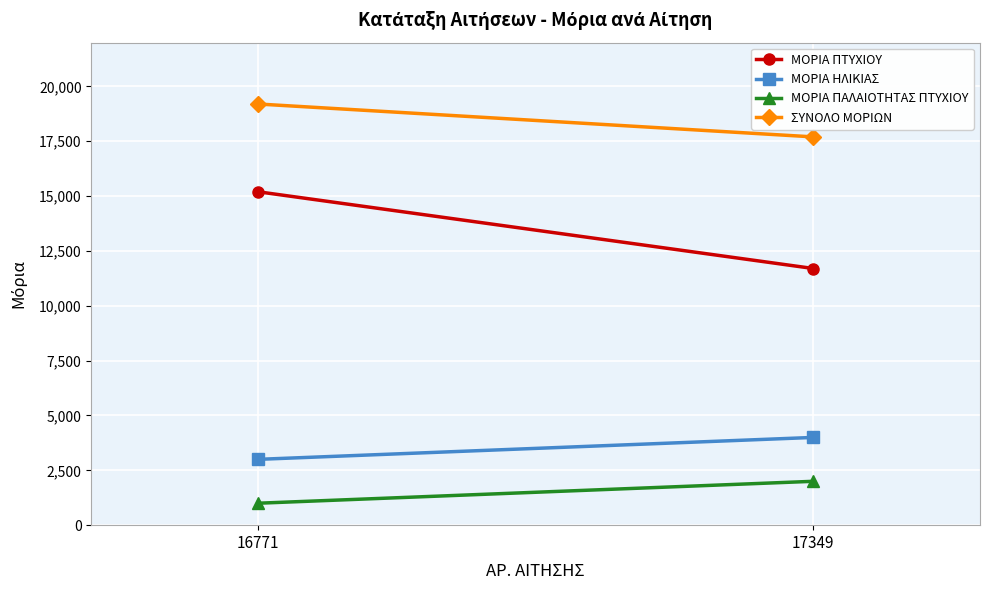

What is the value of the ΜΟΡΙΑ ΠΤΥΧΙΟΥ point at the 2nd from the left?

11700